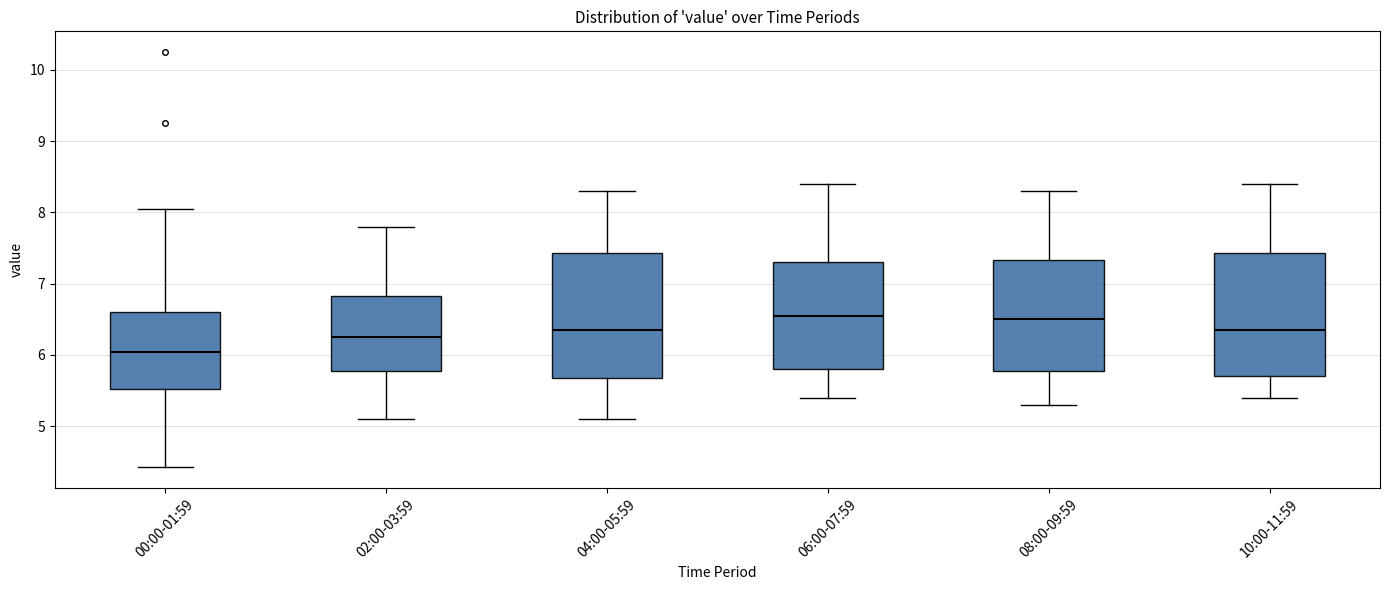

Reading left to right, transcribe this box plot: for each box, give where its median line is, the range the box spans, and where its two whiskers end, as read against the y-axis. The values are not printed on the chart, so give them approximately, as read against the axis.

00:00-01:59: median 6.0, box 5.5 to 6.6, whiskers 4.4 to 8.1
02:00-03:59: median 6.3, box 5.8 to 6.8, whiskers 5.1 to 7.8
04:00-05:59: median 6.4, box 5.7 to 7.4, whiskers 5.1 to 8.3
06:00-07:59: median 6.6, box 5.8 to 7.3, whiskers 5.4 to 8.4
08:00-09:59: median 6.5, box 5.8 to 7.3, whiskers 5.3 to 8.3
10:00-11:59: median 6.4, box 5.7 to 7.4, whiskers 5.4 to 8.4